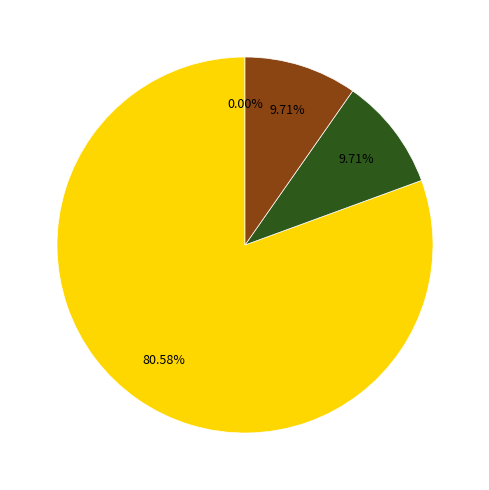

Rank the categories by value from lowest to highest.

Common stock, par value, Shares issued, Shares outstanding, Shares authorized